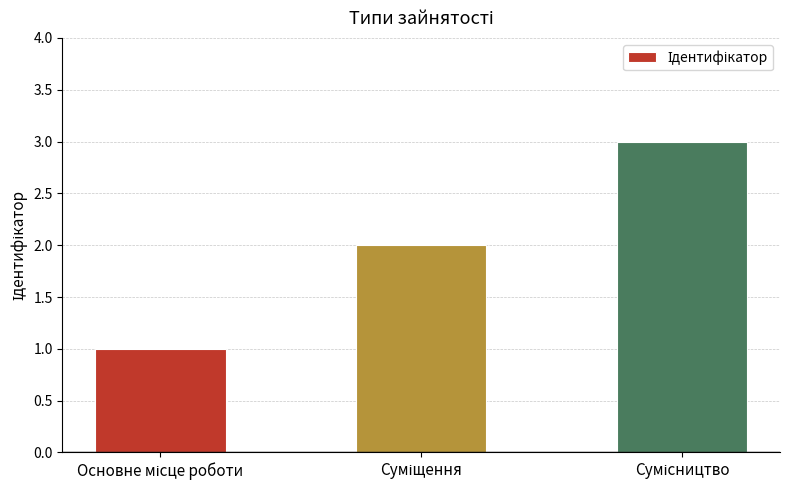

What is the greatest value displayed?

3